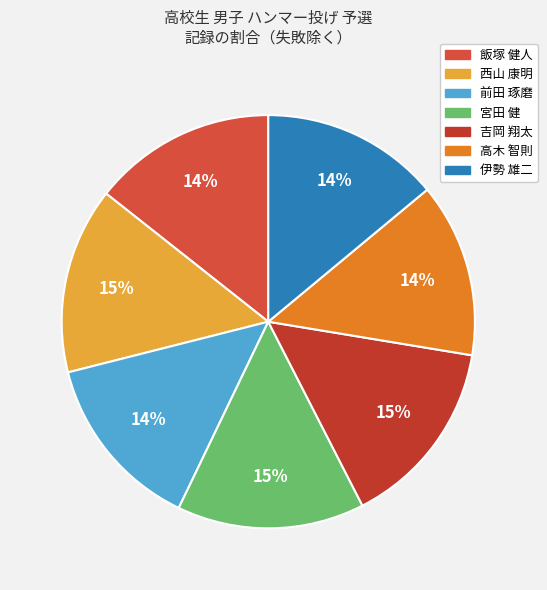

How many segments does this pie chart have?

7